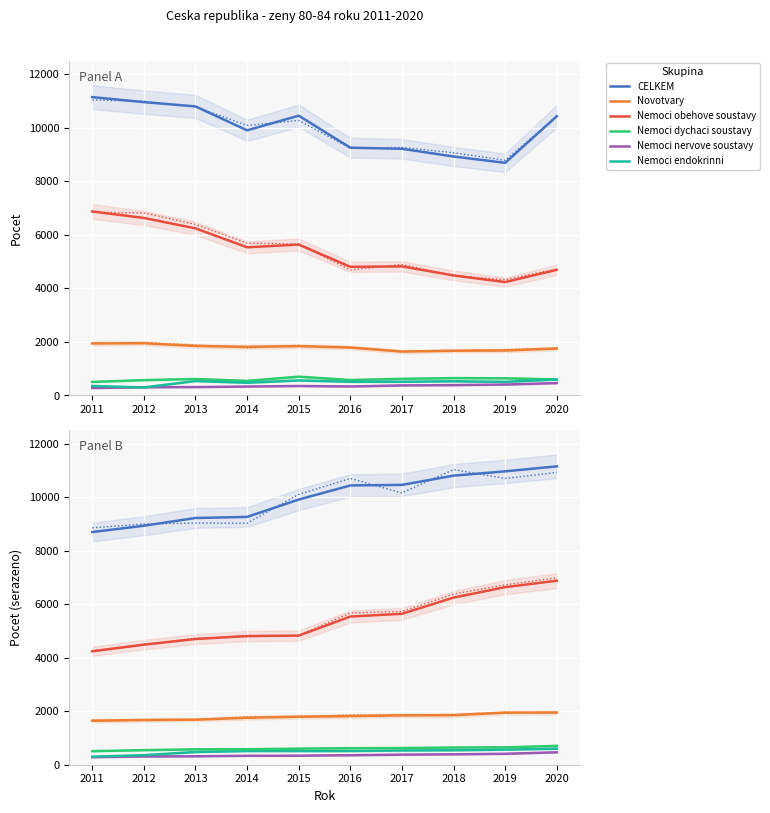

What is the total value across all series at 2016?

19276